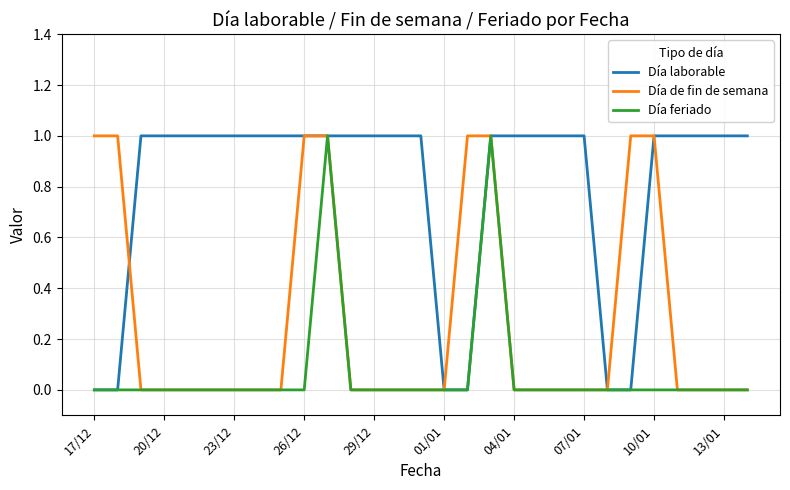

Which series has the largest total across all categories?

Día laborable